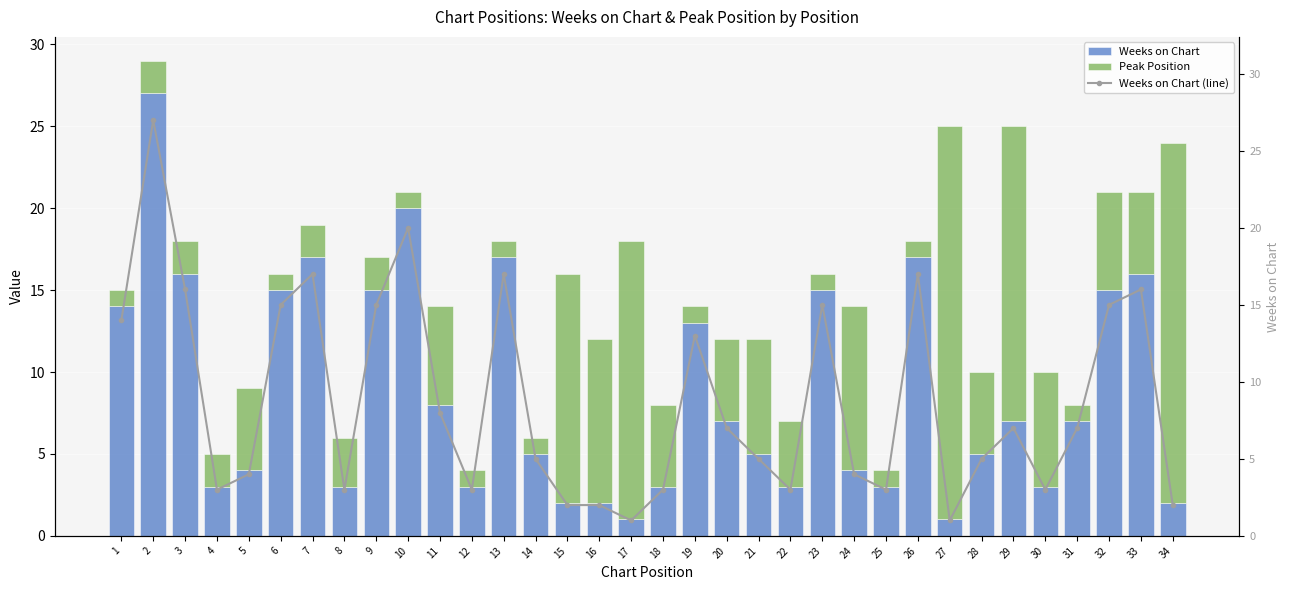

Which has a higher value, 10 or 26?

10